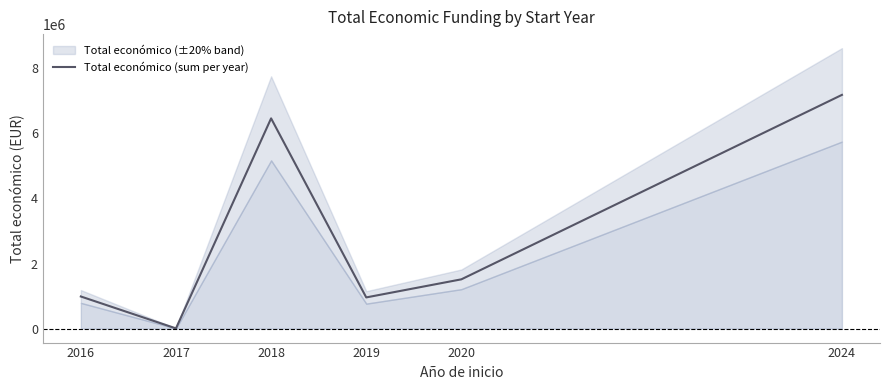

What is the sum of all values?

17109318